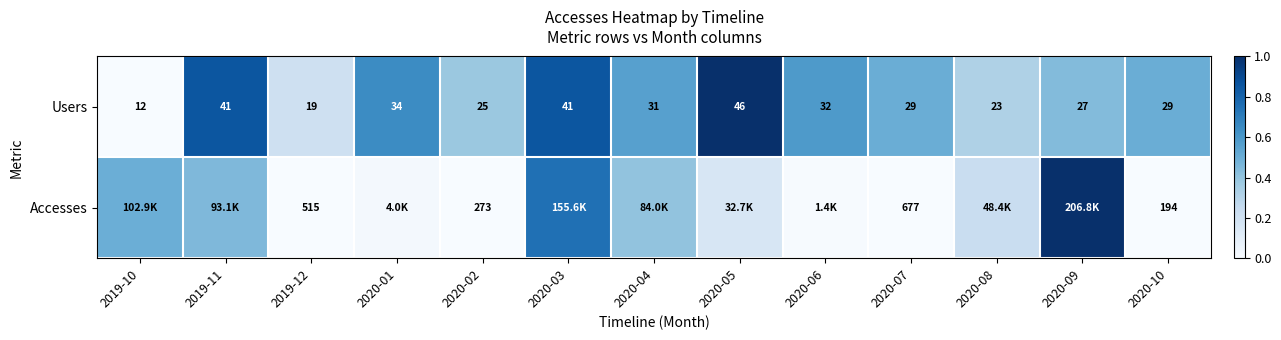

How many distinct data groups are displayed?

2